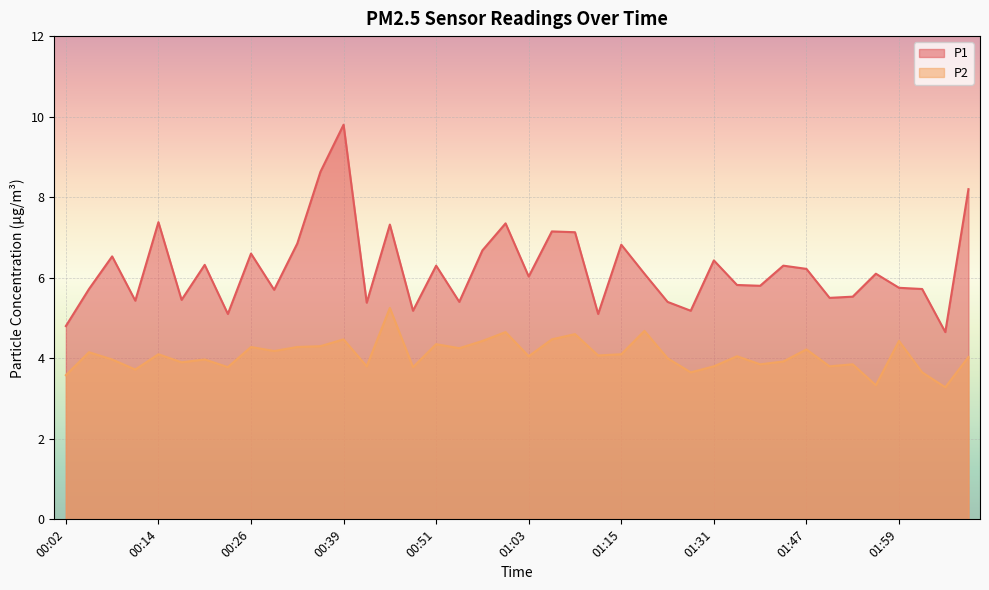

What is the greatest value displayed?

9.8